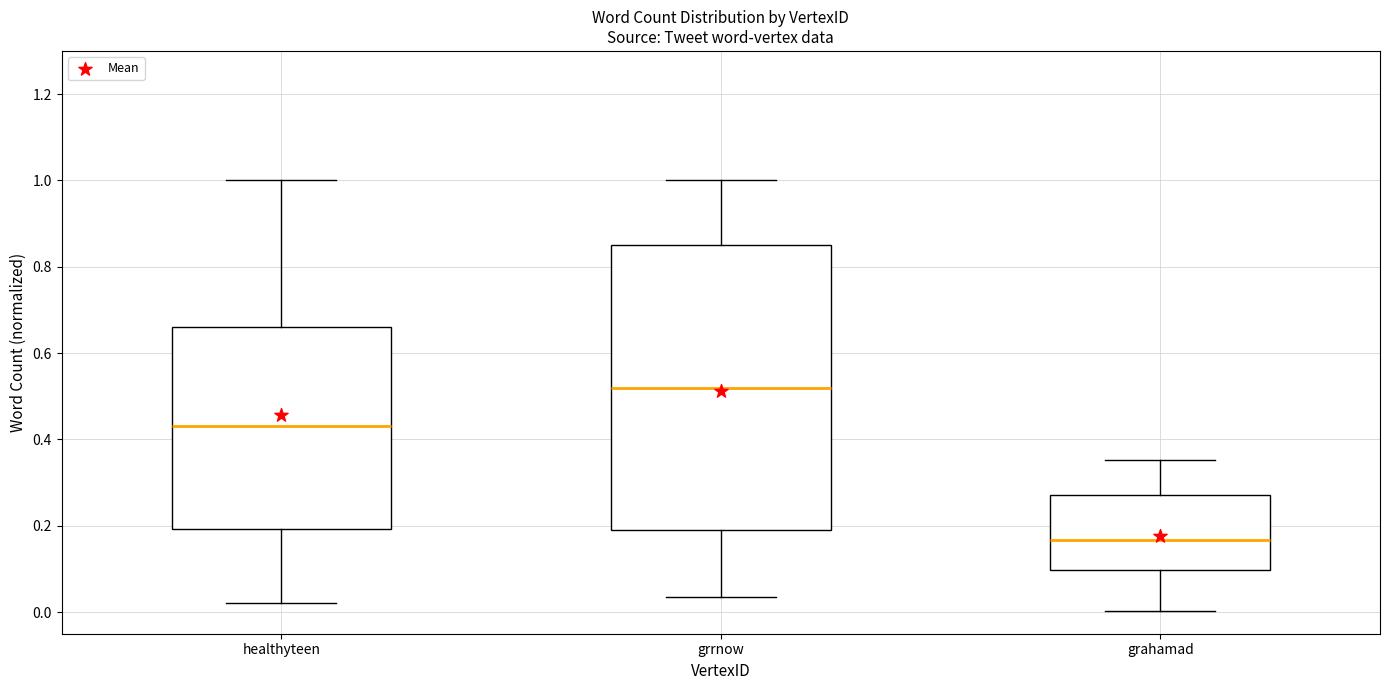

Reading left to right, read every box against the y-axis: the position of its median line, the range the box covers, and the ends of its whiskers. The values are not printed on the chart, so give them approximately, as read against the axis.

healthyteen: median 0.44, box 0.20 to 0.66, whiskers 0.02 to 1.00
grrnow: median 0.52, box 0.20 to 0.86, whiskers 0.04 to 1.00
grahamad: median 0.16, box 0.10 to 0.28, whiskers 0.00 to 0.36